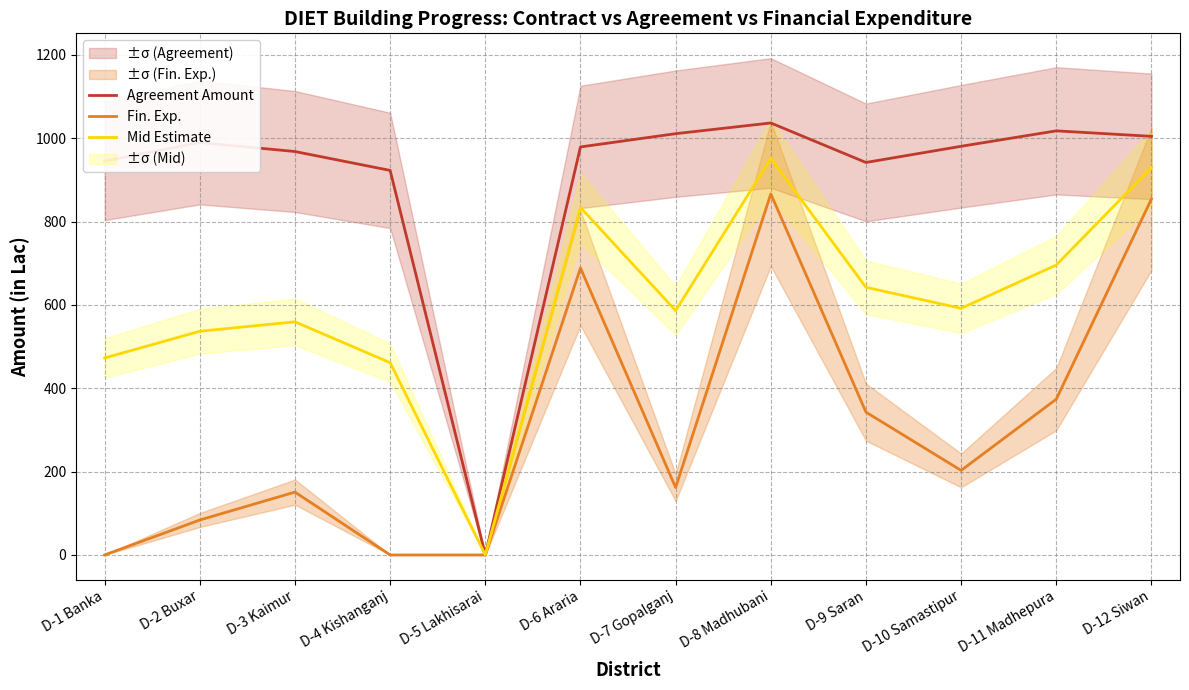

True or false: Agreement Amount and Mid Estimate intersect in this chart.

False